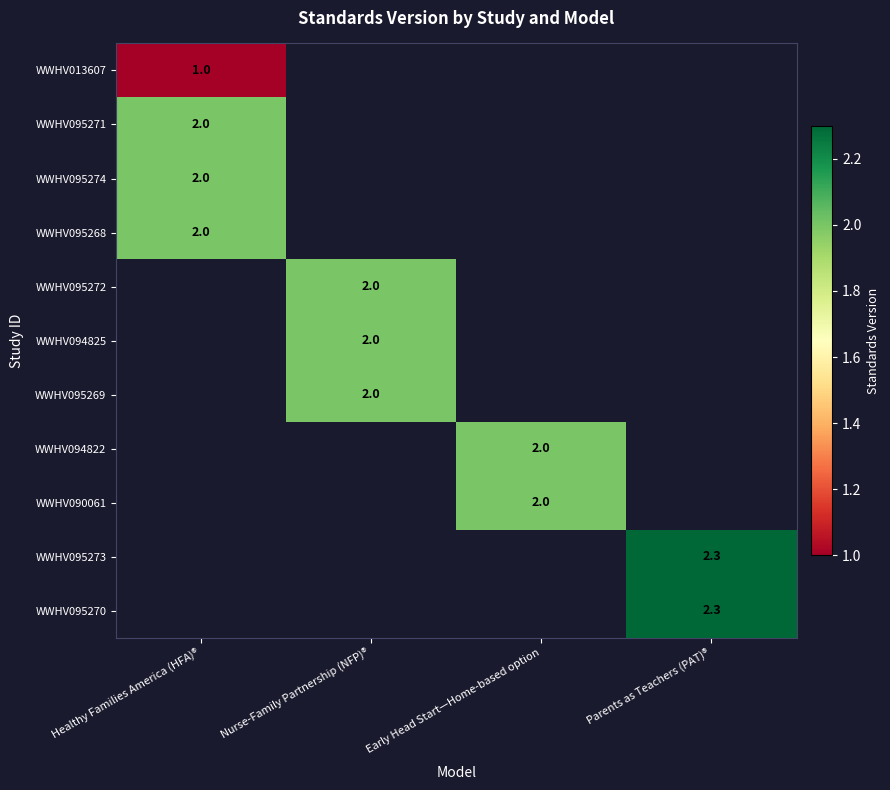

True or false: WWHV095268 has a value of 0.6 at Healthy Families America (HFA)®.

False